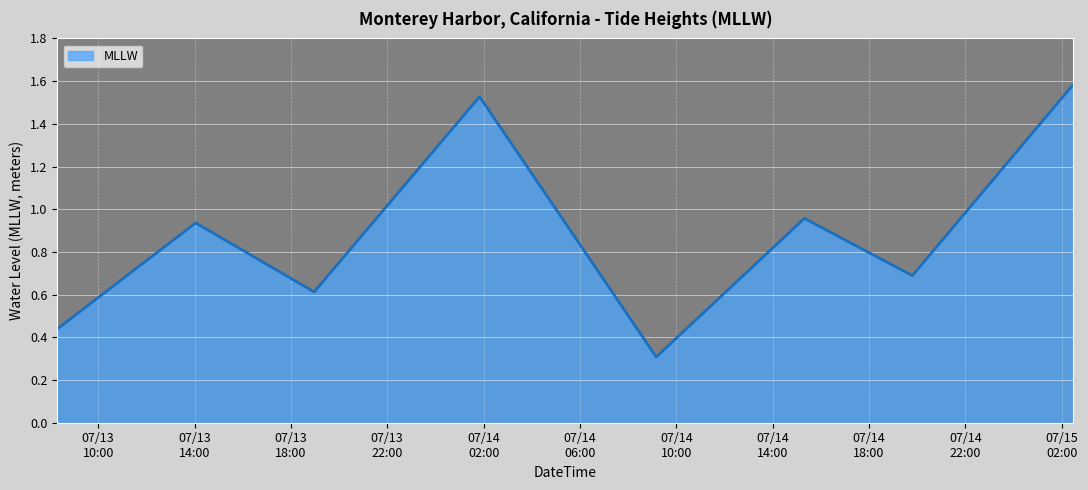

How many interior local valleys (lower than both neighbors) does the data have?

3